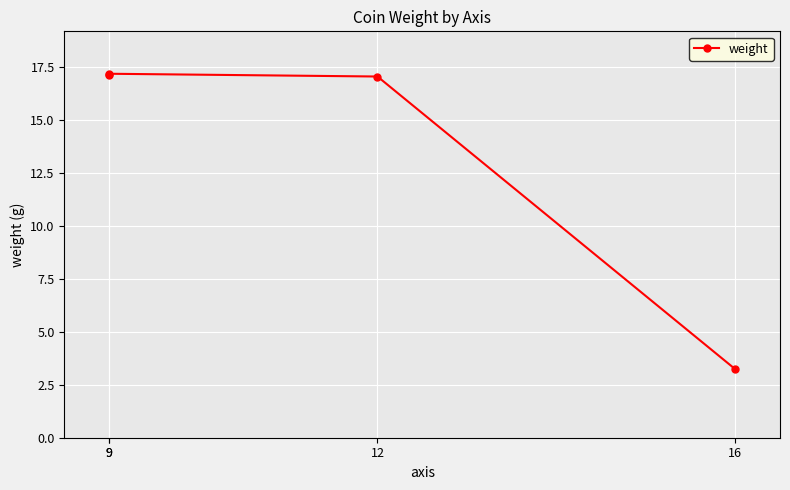

Between 9 and 9, which is larger?

9